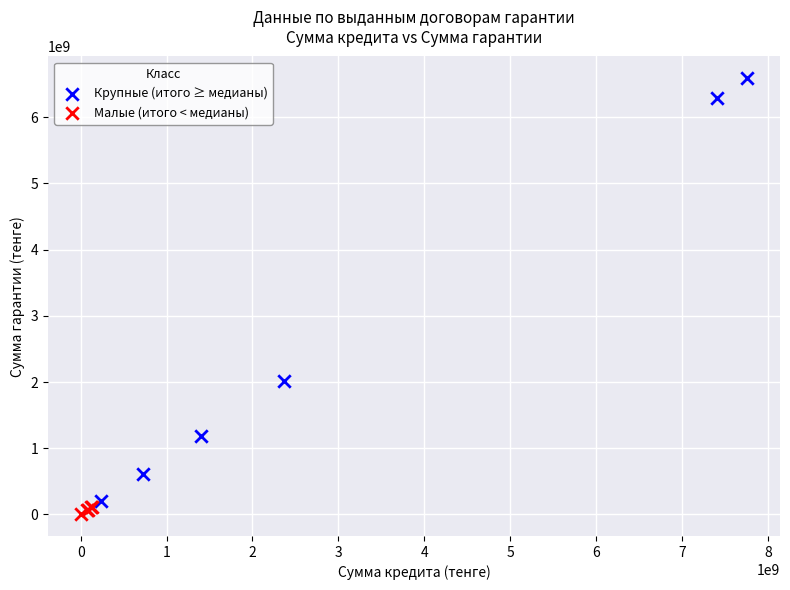

Which series has the widest spread of Y values?

Крупные (итого ≥ медианы)